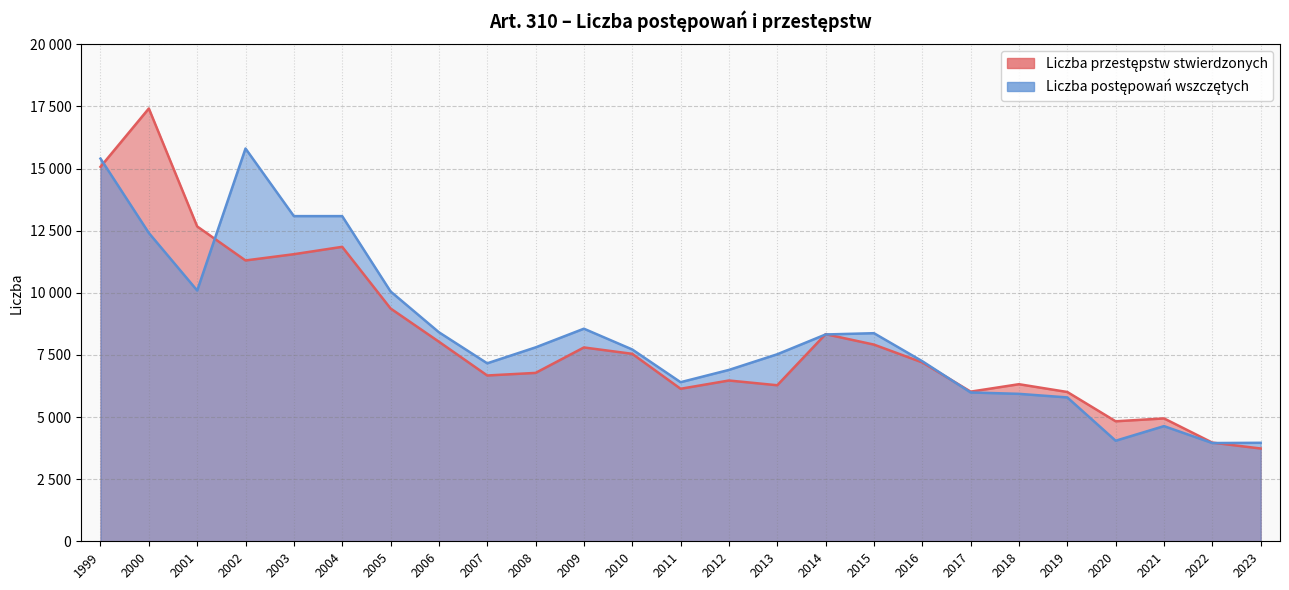

Which category has the highest value across all series?

2000